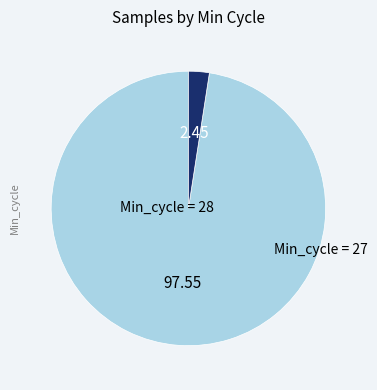

Does any single category account for the majority?

Yes